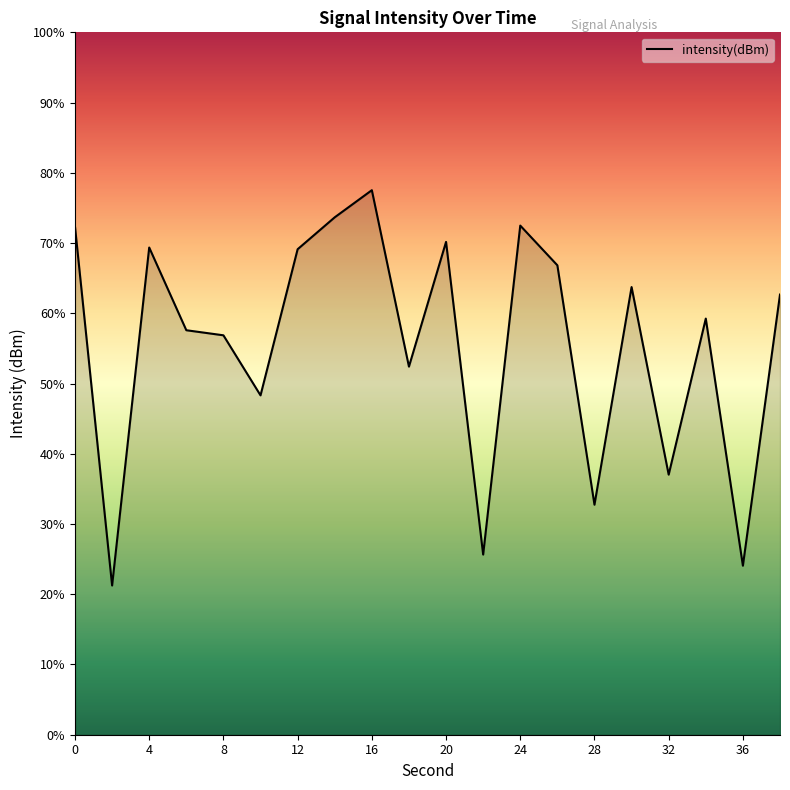

What is the smallest value displayed?

21.2